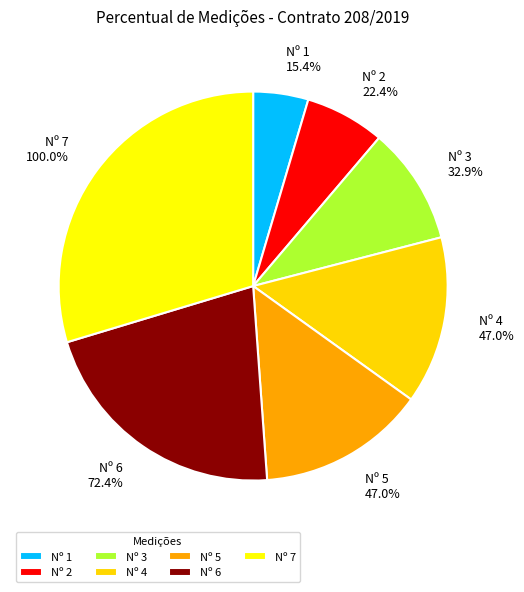

To the nearest percent, what is the difference between the largest and smallest slice percentages?

25%